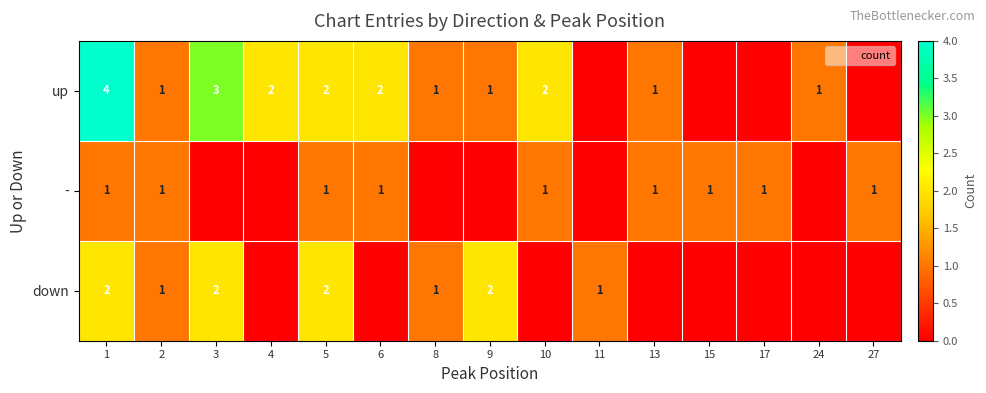

True or false: row_1 has a value of 0 at 4.

True